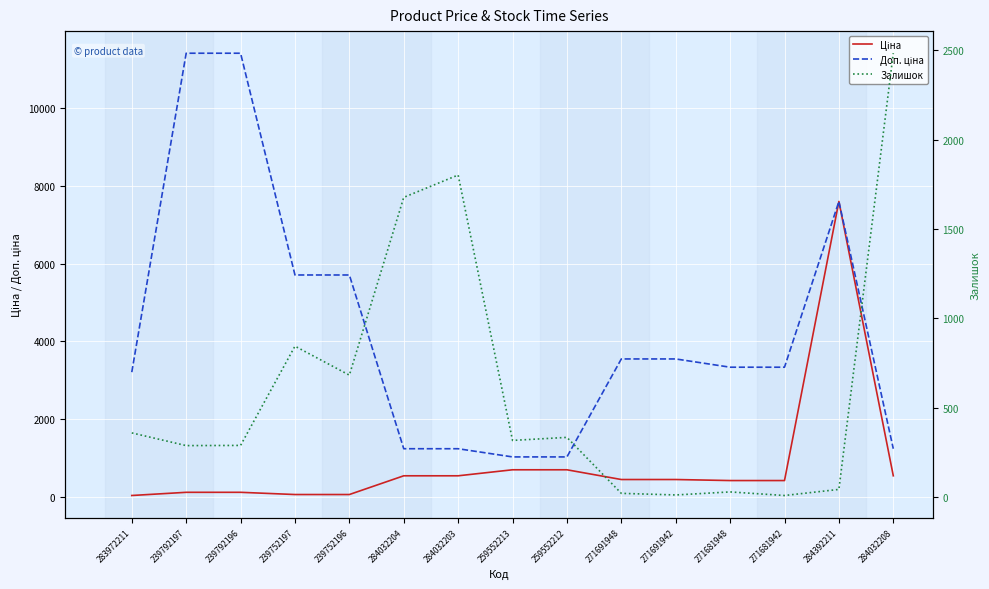

Which category has the lowest value in the Залишок series?

271681942